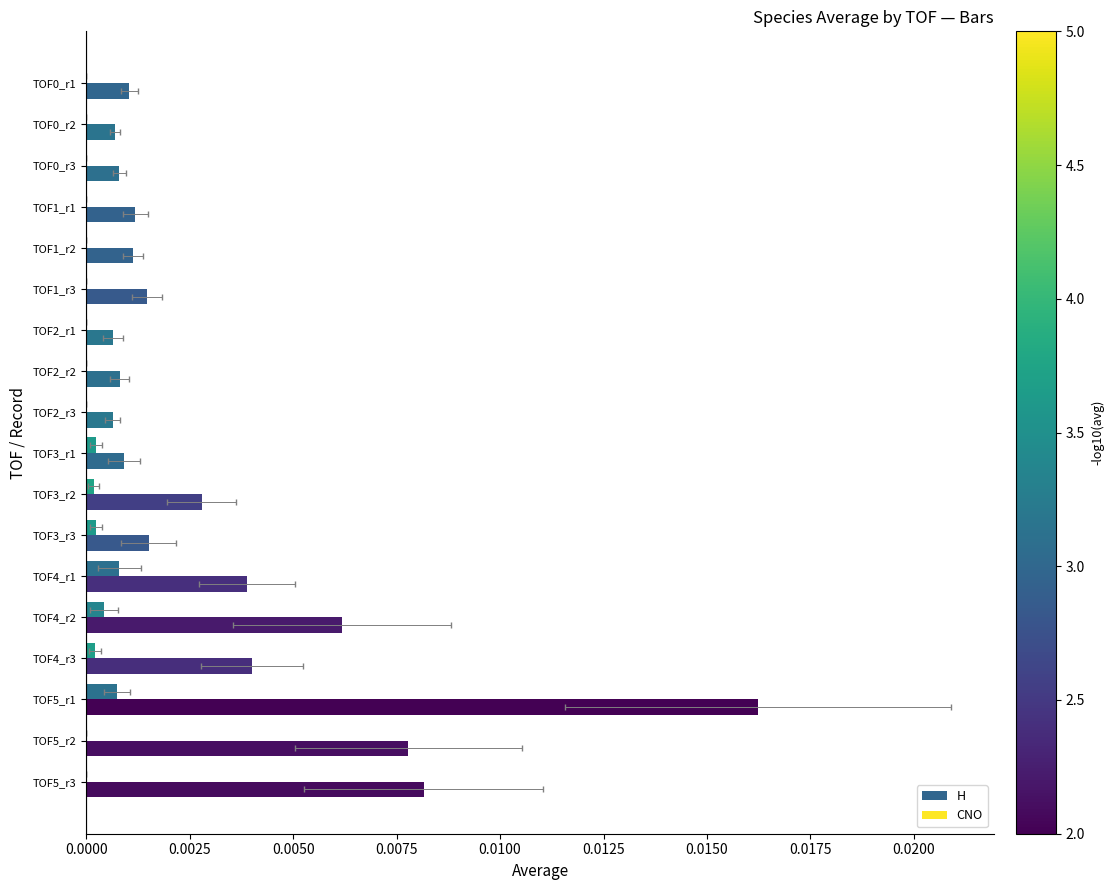

Are the bars horizontal?

Yes